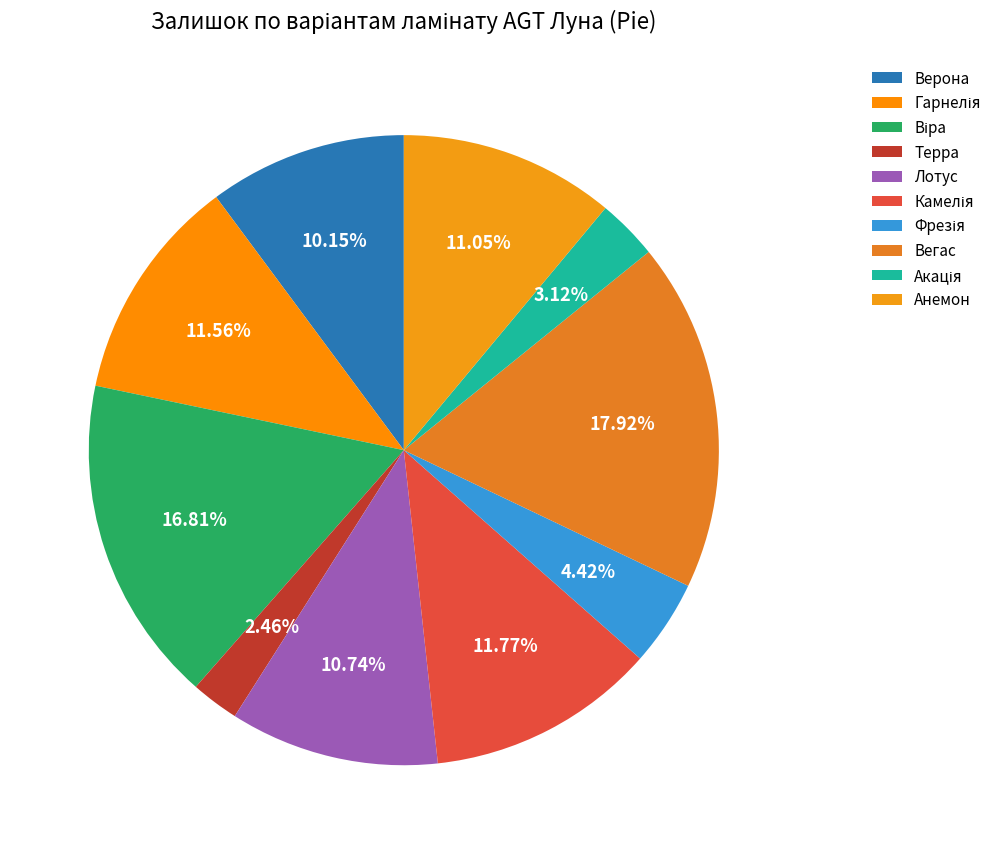

The Анемон slice represents 21% of the pie. True or false?

False